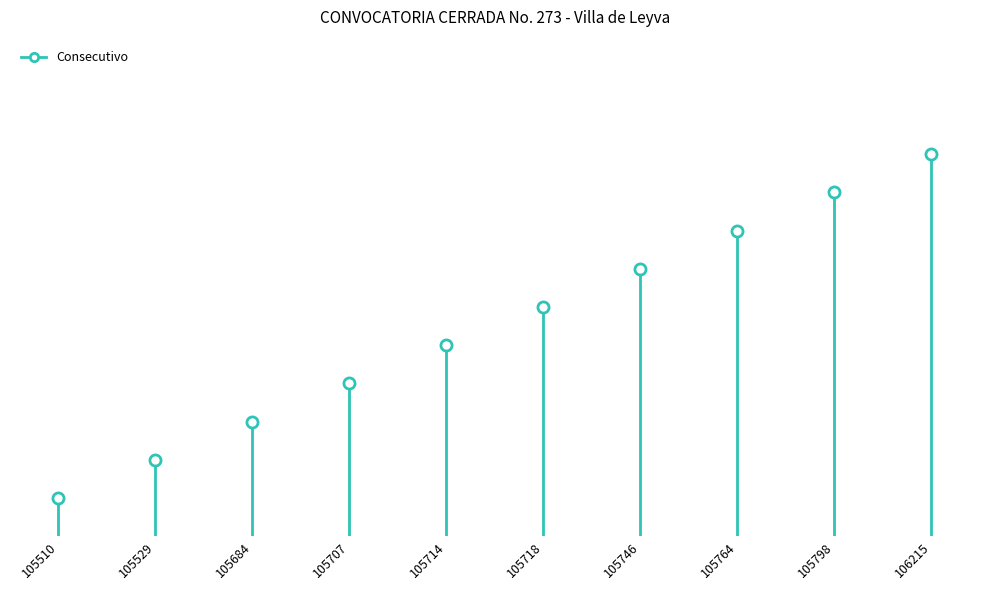

The value at 105764 is 8. True or false?

True